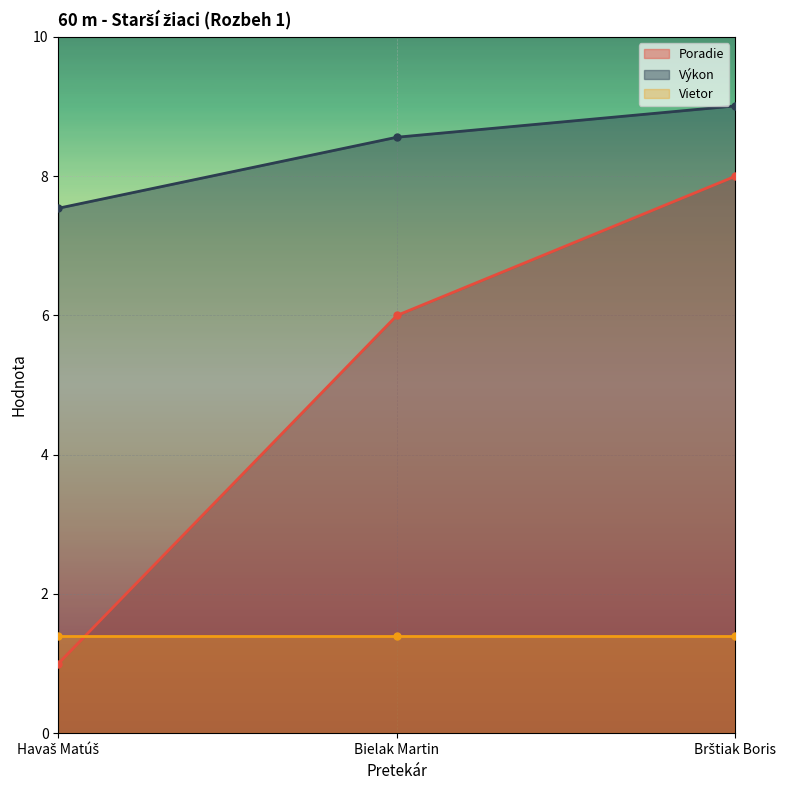

What is the maximum value for Poradie?

8.0